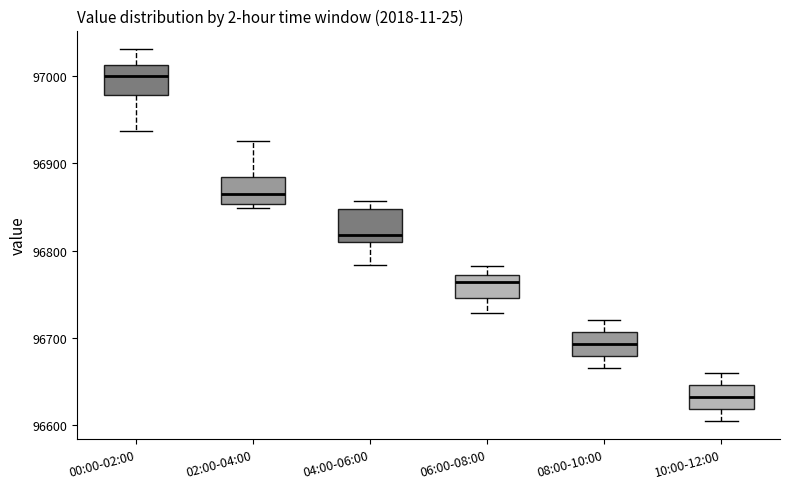

Which box's median line is the highest?

00:00-02:00